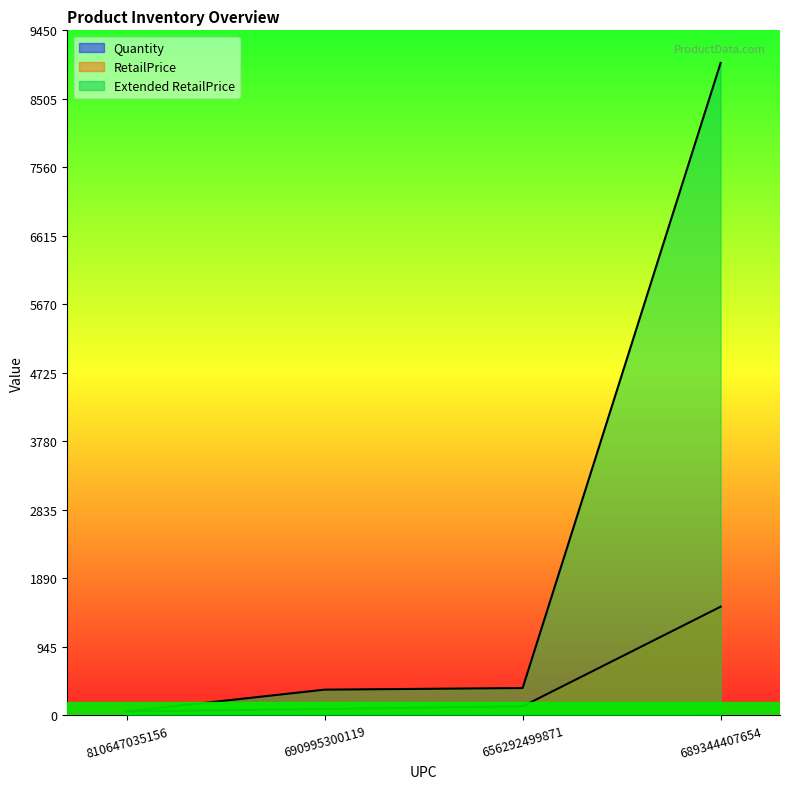

True or false: Quantity has a value of 0.9 at 656292499871.

False